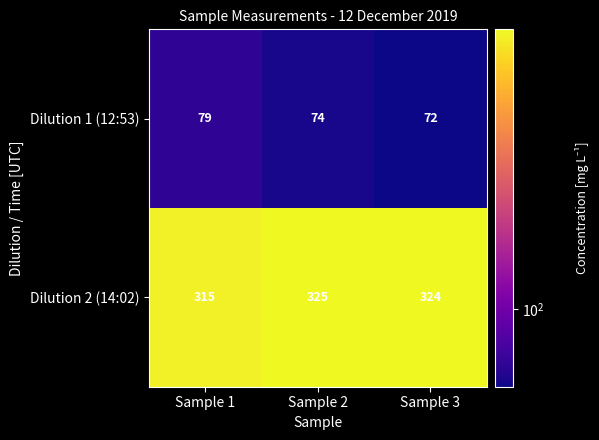

Rank the series at Sample 1 from highest to lowest value.

Dilution 2 (14:02), Dilution 1 (12:53)